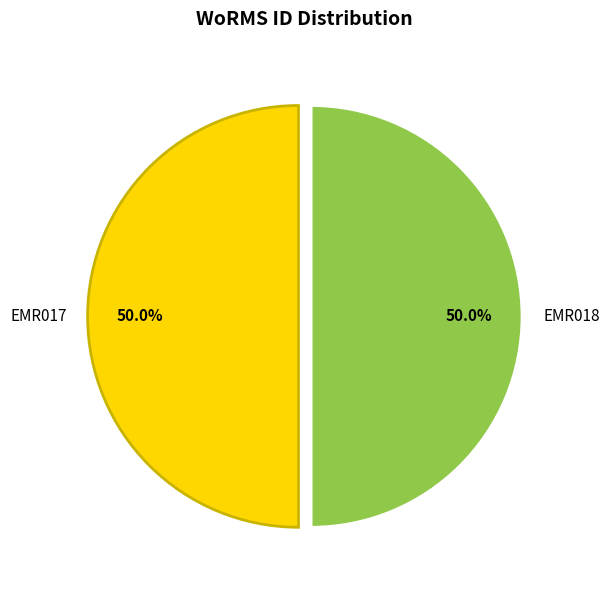

Approximately how many times larger is the value at EMR018 compared to EMR017?

1.0